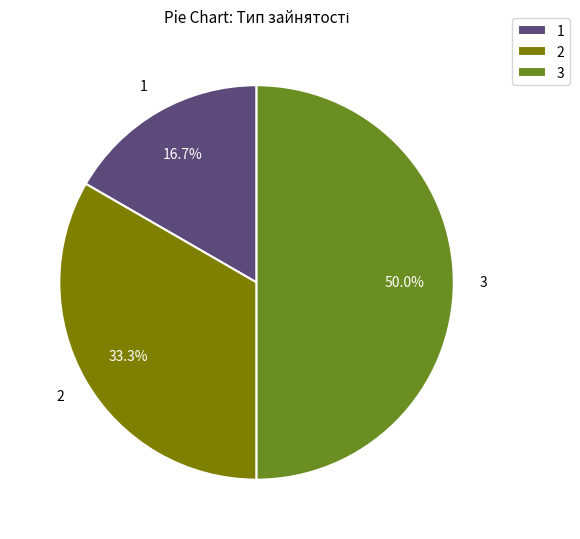

Does 1 account for over 50% of the chart?

No